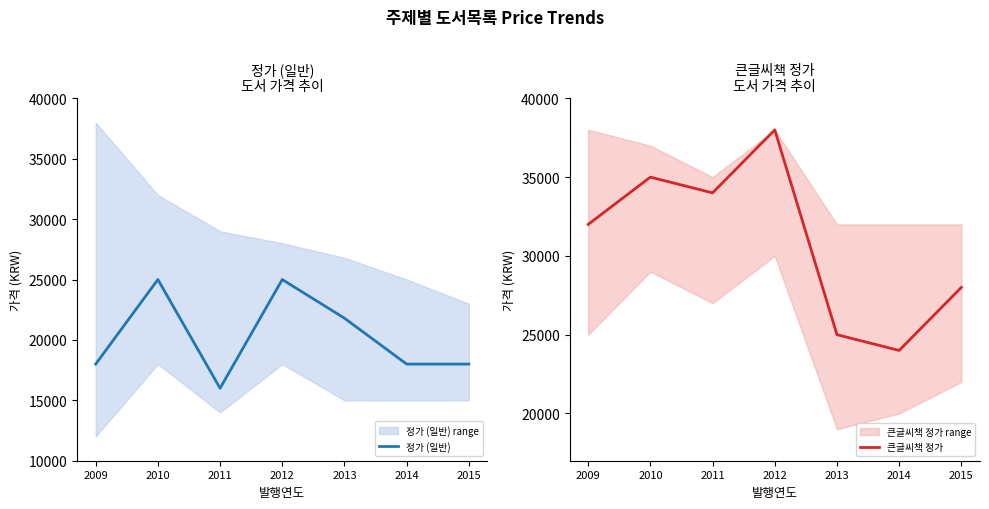

Where is 정가 (일반) nearest to the value 20500?

2013